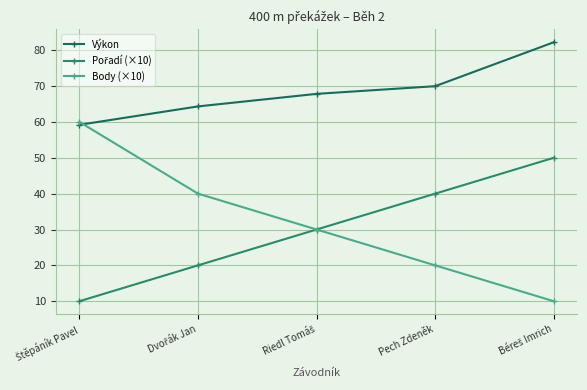

What is the total value across all series at Štěpáník Pavel?

129.2